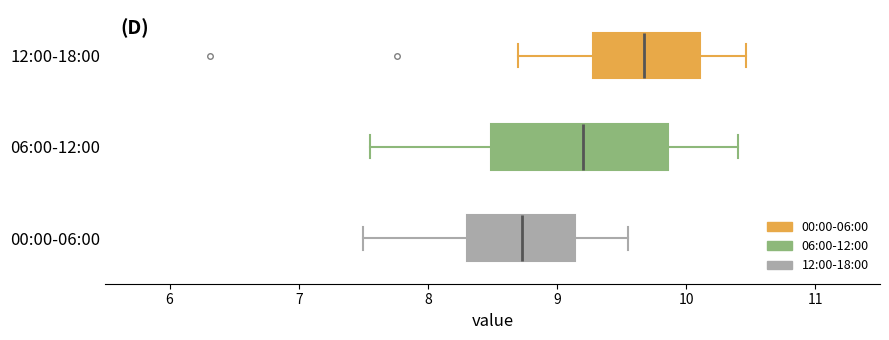

Reading bottom to top, read every box against the x-axis: the position of its median line, the range the box covers, and the ends of its whiskers. The values are not printed on the chart, so give them approximately, as read against the axis.

00:00-06:00: median 8.7, box 8.3 to 9.1, whiskers 7.5 to 9.6
06:00-12:00: median 9.2, box 8.5 to 9.9, whiskers 7.6 to 10.4
12:00-18:00: median 9.7, box 9.3 to 10.1, whiskers 8.7 to 10.5